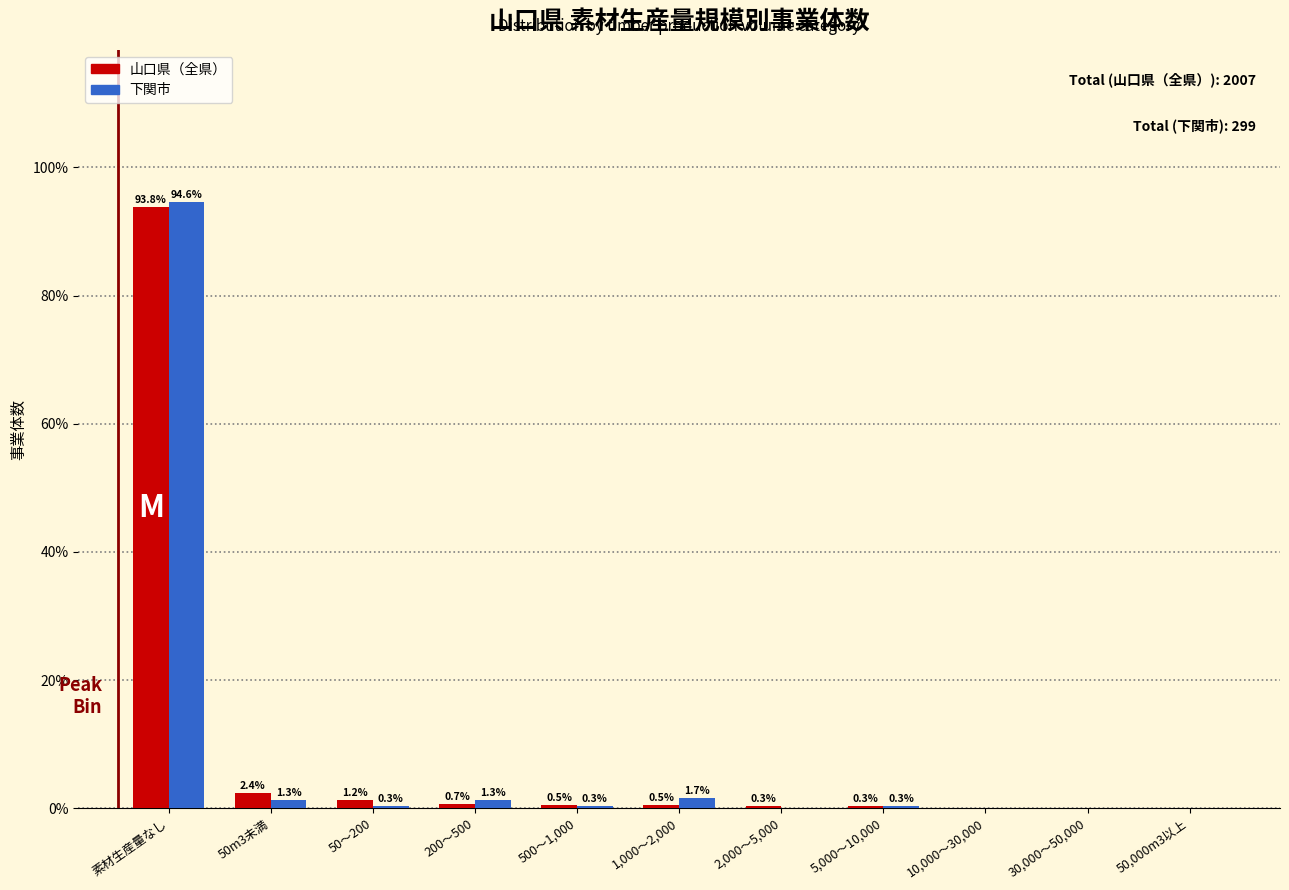

Reading left to right, transcribe all the data shown in this chart.

山口県（全県）: 素材生産量なし=93.8	50m3未満=2.4	50～200=1.2	200～500=0.7	500～1,000=0.5	1,000～2,000=0.5	2,000～5,000=0.3	5,000～10,000=0.3	10,000～30,000=0.0	30,000～50,000=0.0	50,000m3以上=0.0
下関市: 素材生産量なし=94.6	50m3未満=1.3	50～200=0.3	200～500=1.3	500～1,000=0.3	1,000～2,000=1.7	2,000～5,000=0.0	5,000～10,000=0.3	10,000～30,000=0.0	30,000～50,000=0.0	50,000m3以上=0.0